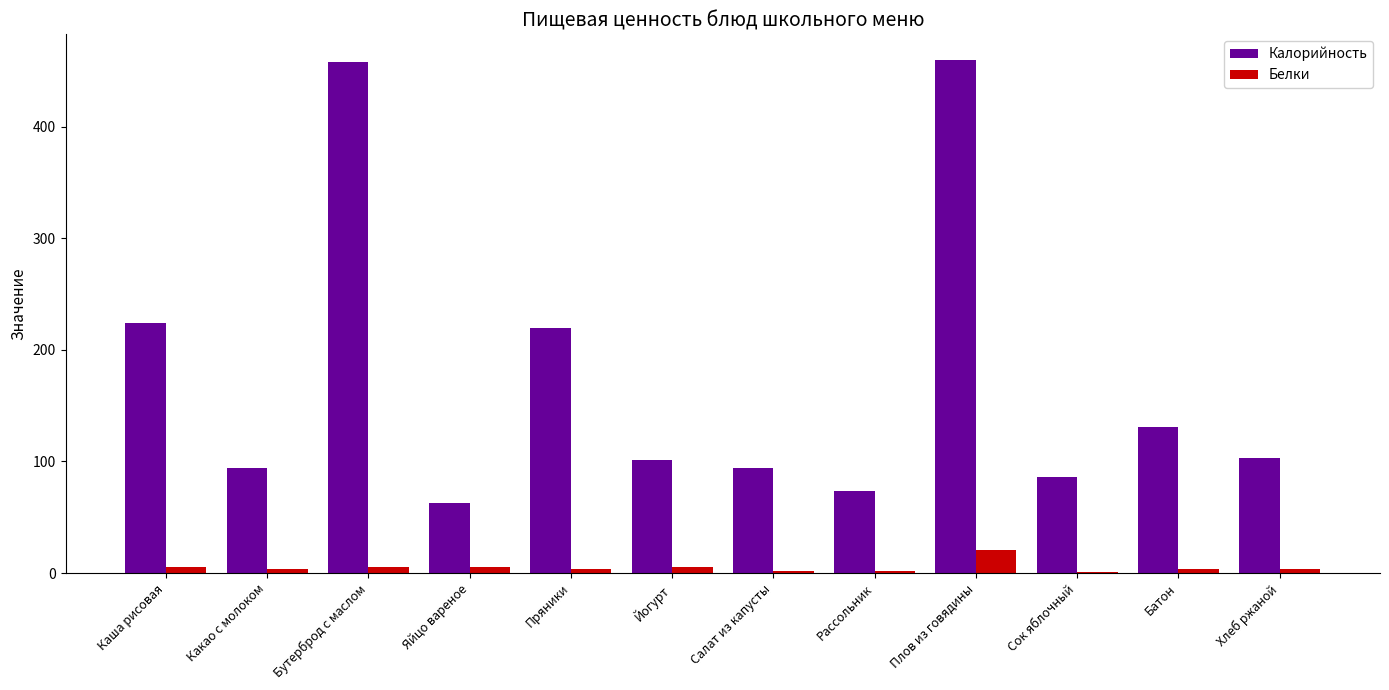

Is the value of Белки at Пряники greater than the value of Калорийность at Сок яблочный?

No